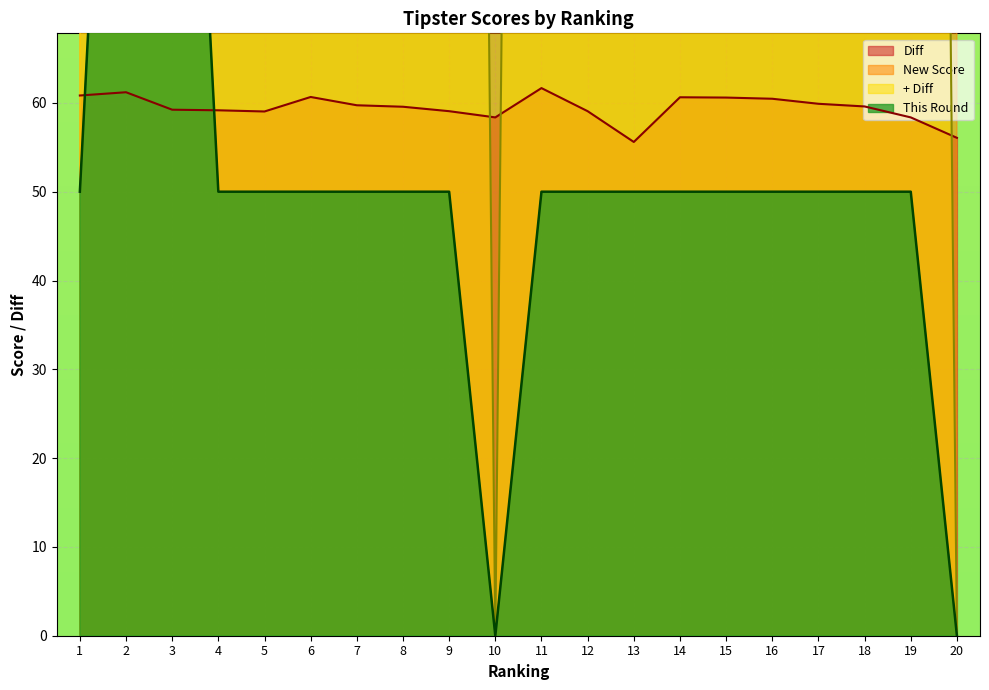

The + Diff series shows 500.0 at 19. True or false?

True